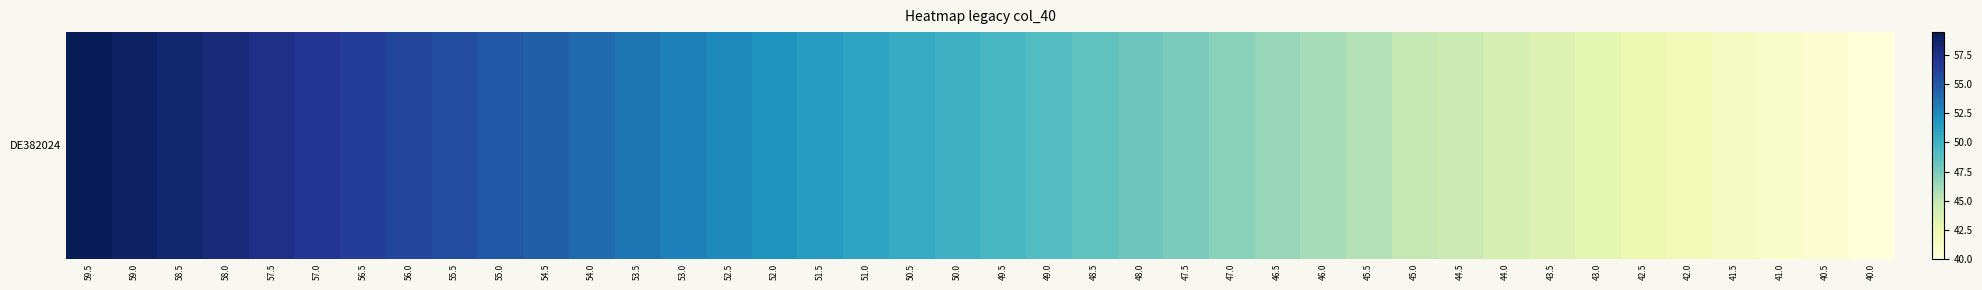

Rank the categories by value from lowest to highest.

40.0, 40.5, 41.0, 41.5, 42.0, 42.5, 43.0, 43.5, 44.0, 44.5, 45.0, 45.5, 46.0, 46.5, 47.0, 47.5, 48.0, 48.5, 49.0, 49.5, 50.0, 50.5, 51.0, 51.5, 52.0, 52.5, 53.0, 53.5, 54.0, 54.5, 55.0, 55.5, 56.0, 56.5, 57.0, 57.5, 58.0, 58.5, 59.0, 59.5